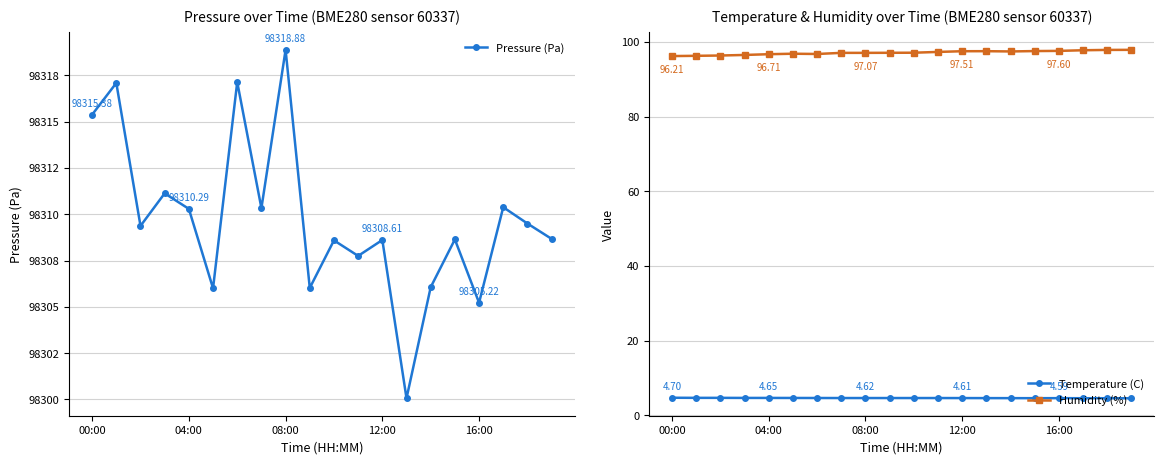

True or false: Temperature (C) and Humidity (%) cross at least once.

False